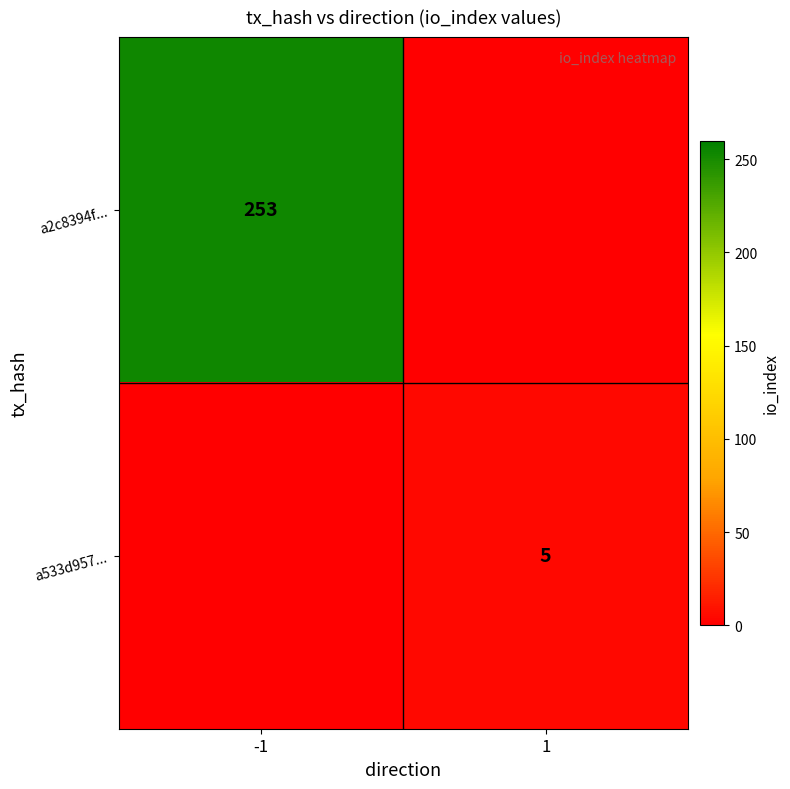

The value of a533d957... at 1 is 5. True or false?

True